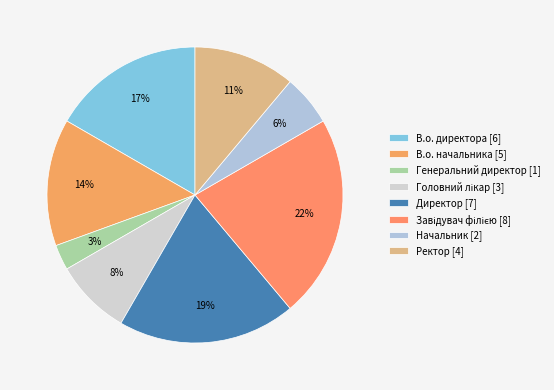

The Начальник slice represents 1% of the pie. True or false?

False